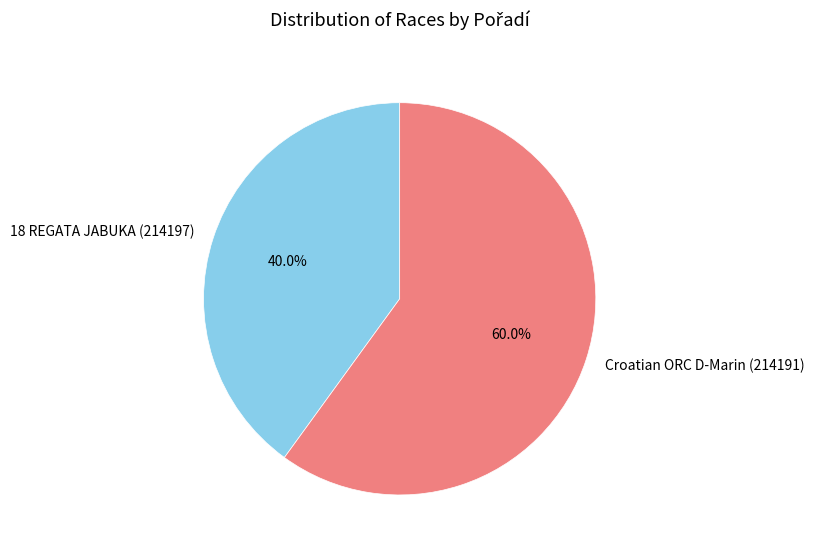

To the nearest percent, what is the combined percentage of Croatian ORC D-Marin (214191) and 18 REGATA JABUKA (214197)?

100%